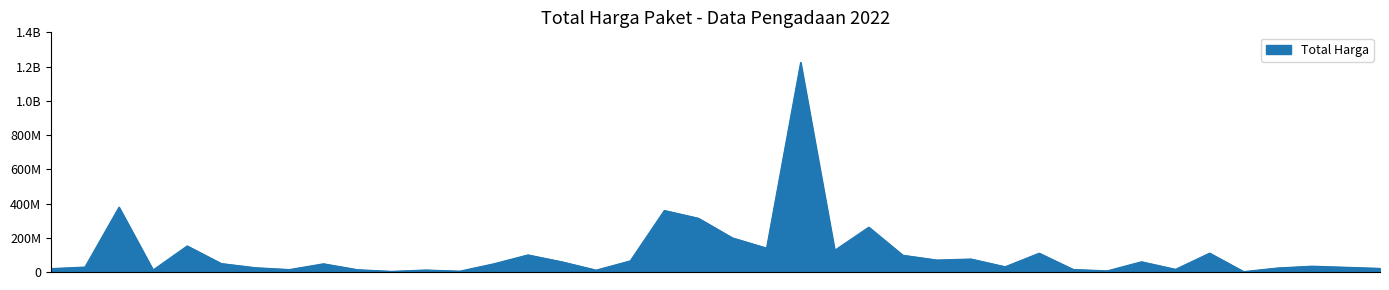

Is this an area chart (filled region under the line)?

Yes